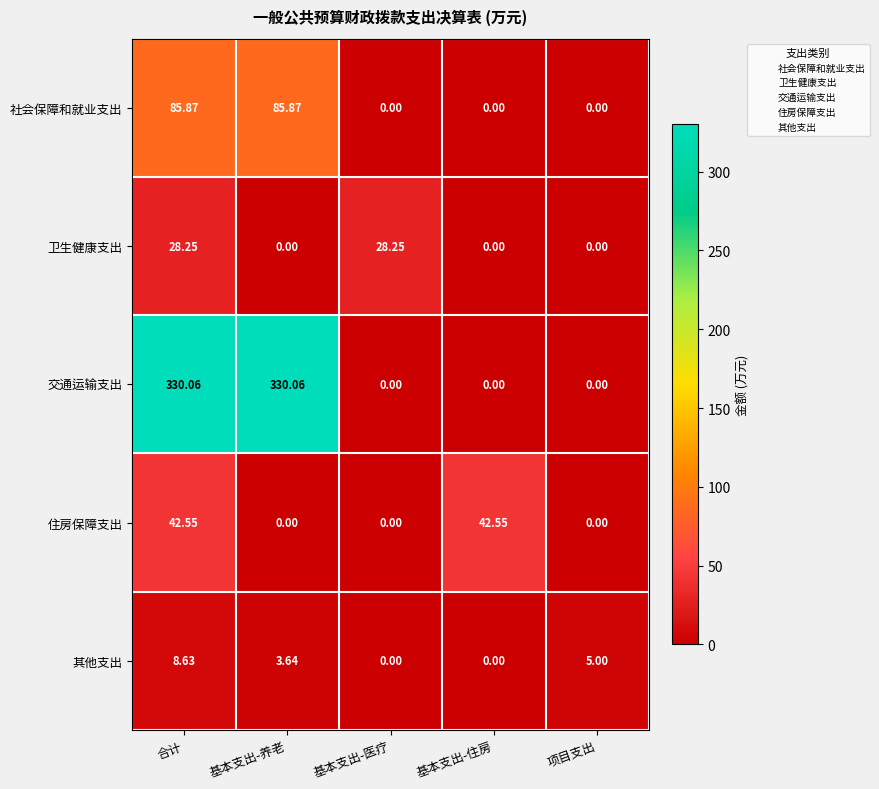

Which series changed the most between 合计 and 项目支出?

交通运输支出